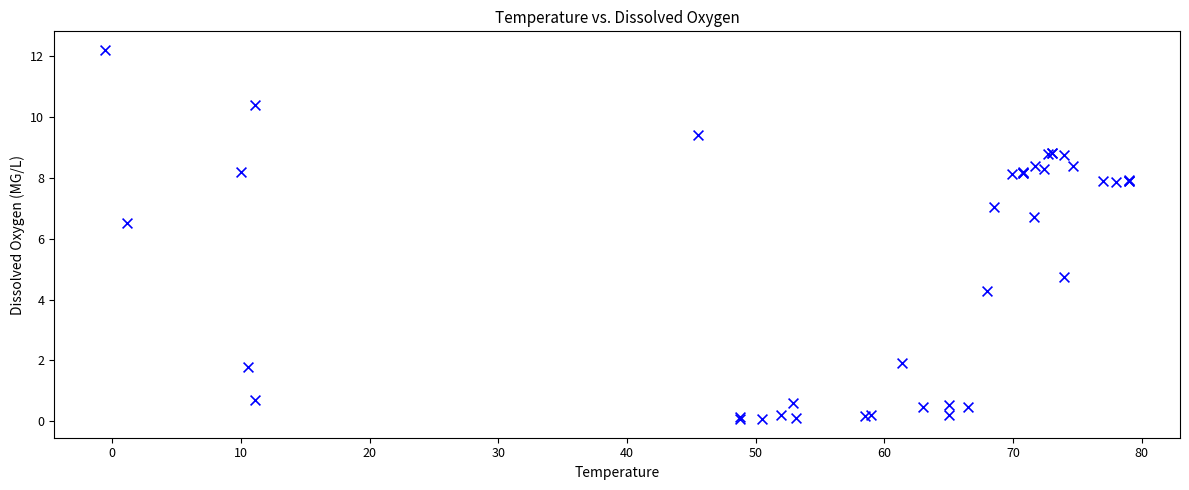

What Y value in the scatter plot is closest to 6?

6.5